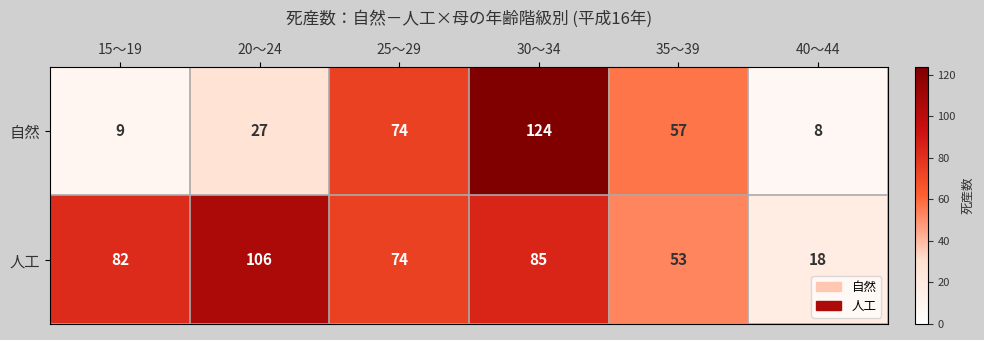

At which category is the sum across all series the highest?

30～34